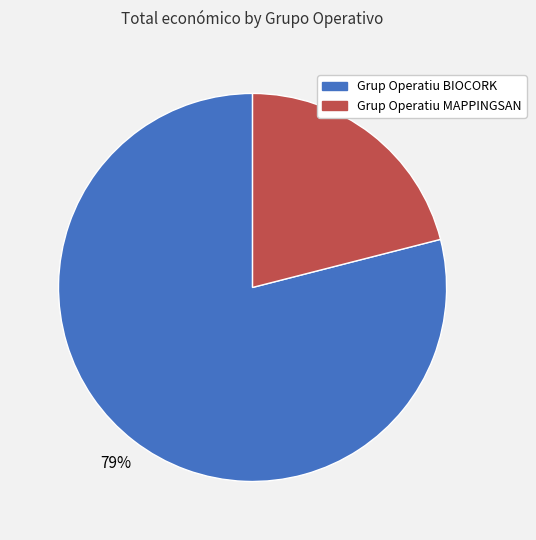

Approximately how many times larger is the value at Grup Operatiu MAPPINGSAN compared to Grup Operatiu BIOCORK?

0.3